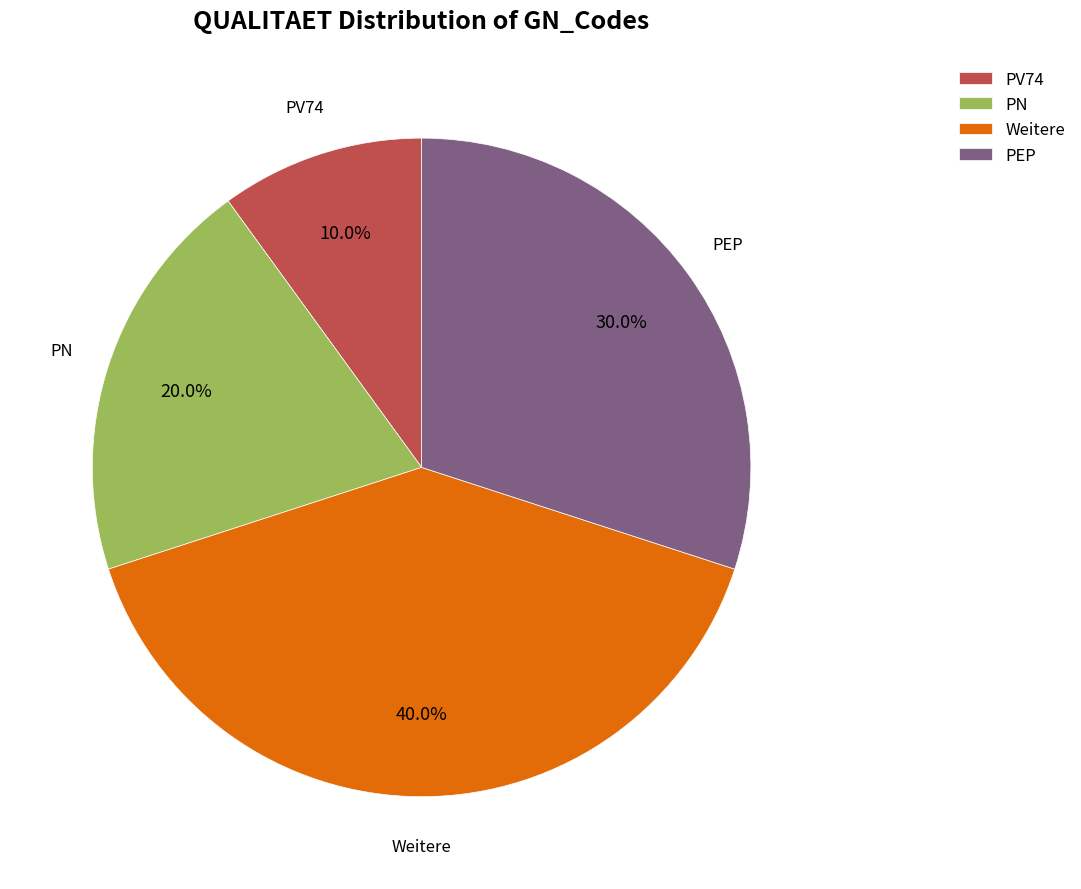

Is PV74 the majority of the pie?

No